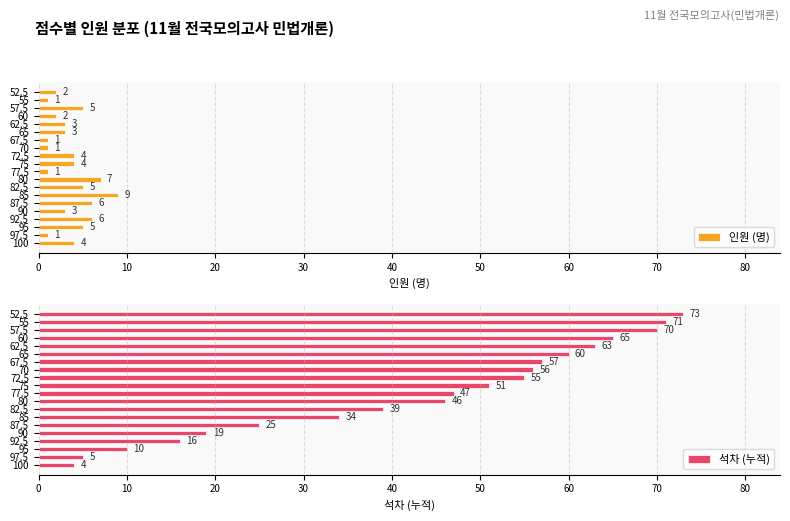

Is the value of 석차 (누적) at 70 greater than the value of 인원 (명) at 10?

Yes